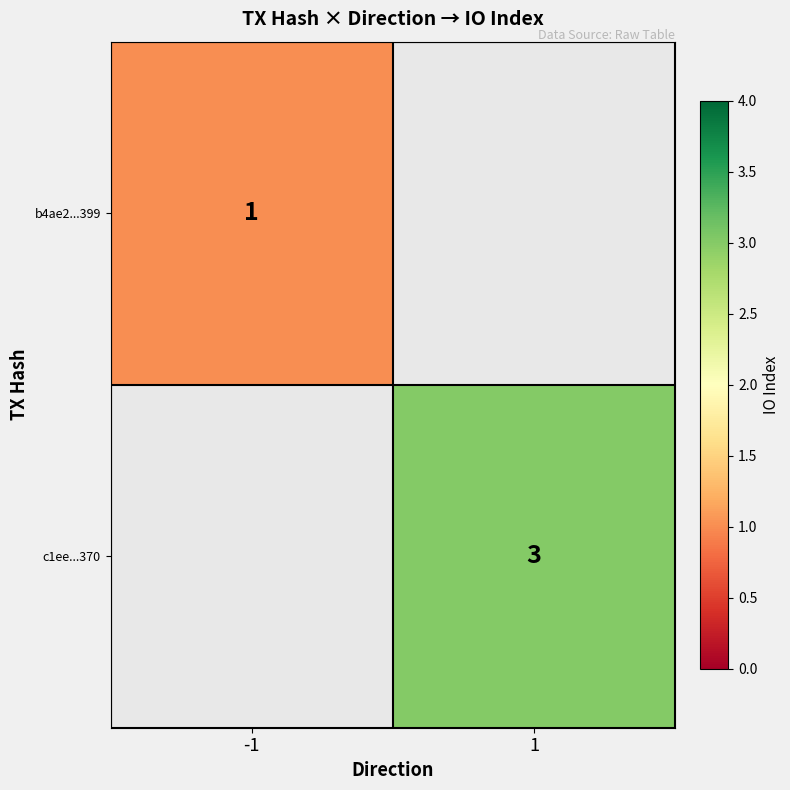

How many series are shown in this chart?

2